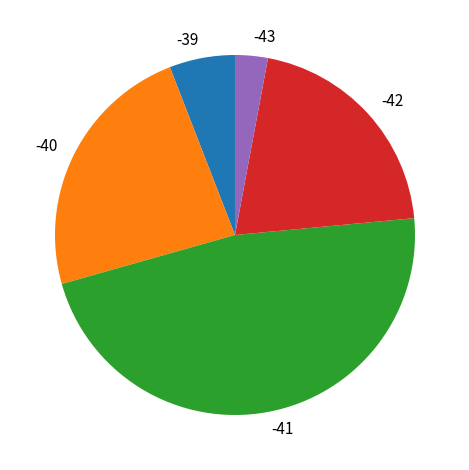

Which slice is the smallest?

-43